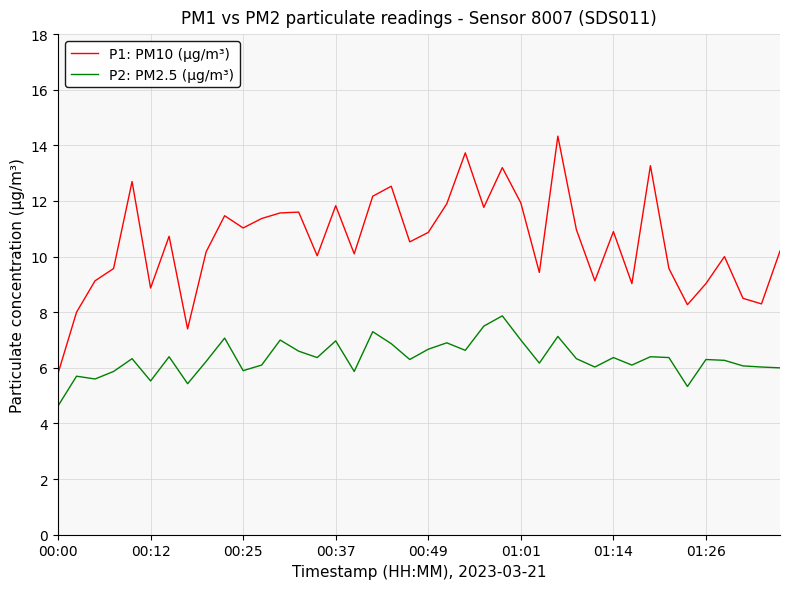

How many lines are shown in the chart?

2